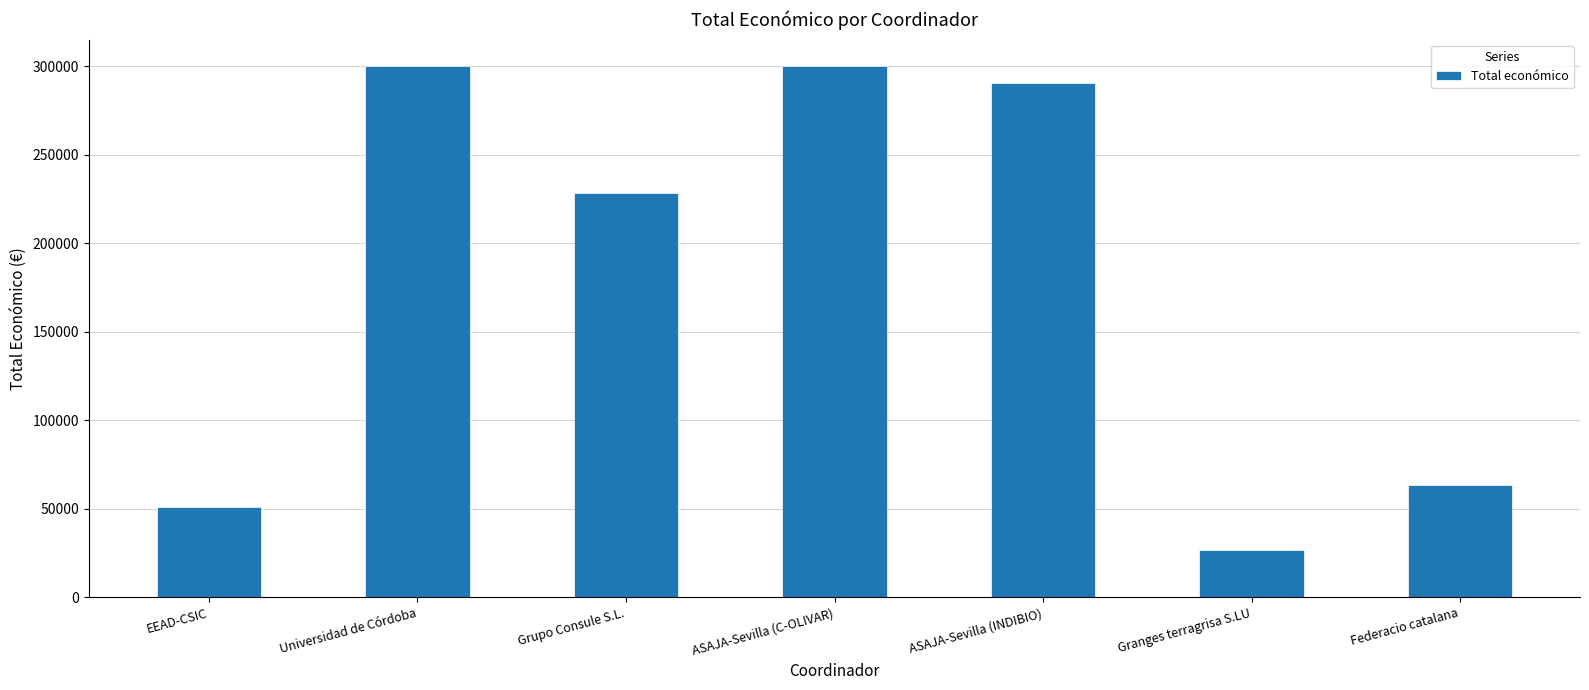

What is the label of the 1st bar from the left?

EEAD-CSIC